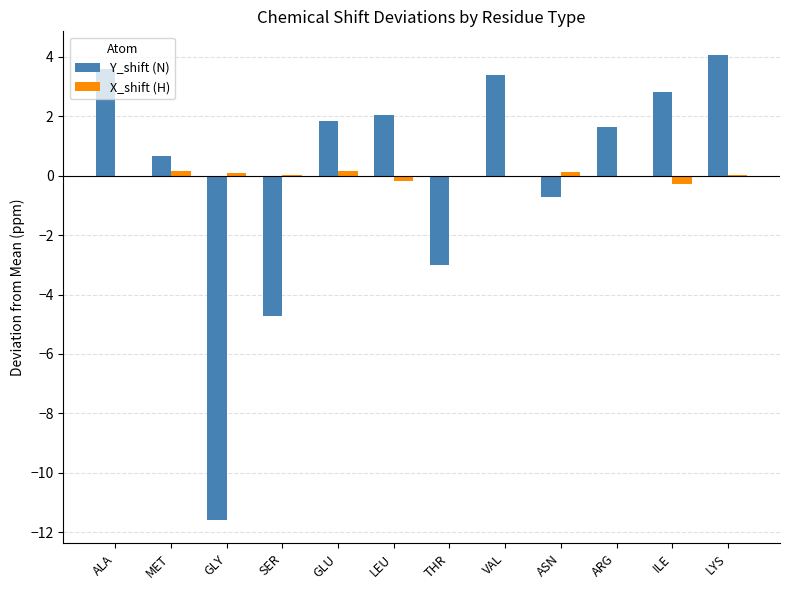

How many values in Y_shift (N) are above zero?

8